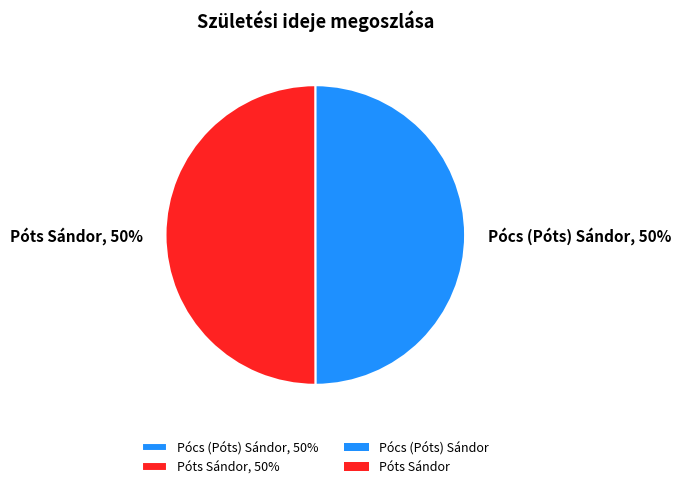

To the nearest percent, what portion does Pócs (Póts) Sándor represent?

50%